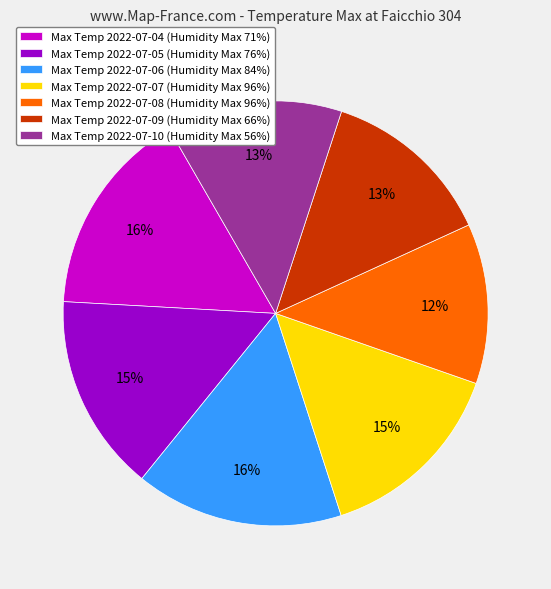

Does Max Temp 2022-07-08 (Humidity Max 96%) represent more than half of the total?

No